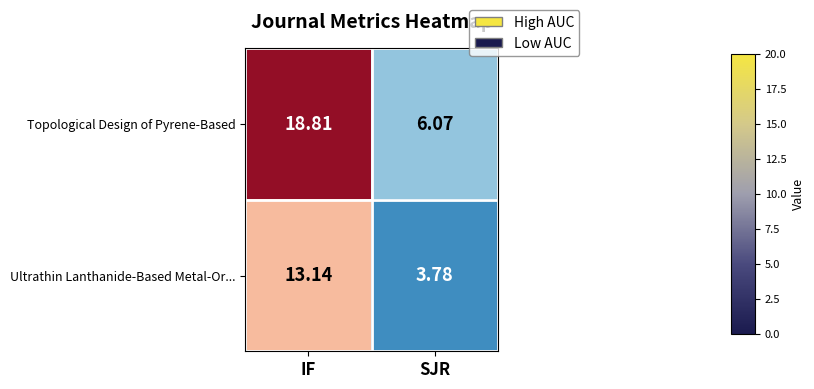

At how many categories does at least one series exceed 7?

1